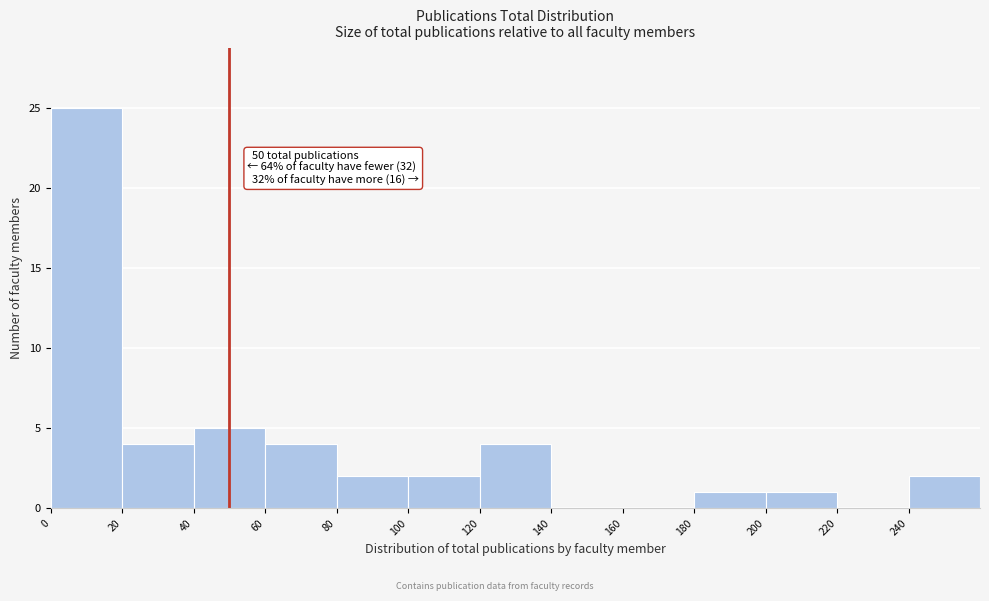

Over which range of the x-axis is the bar tallest?

0 to 20